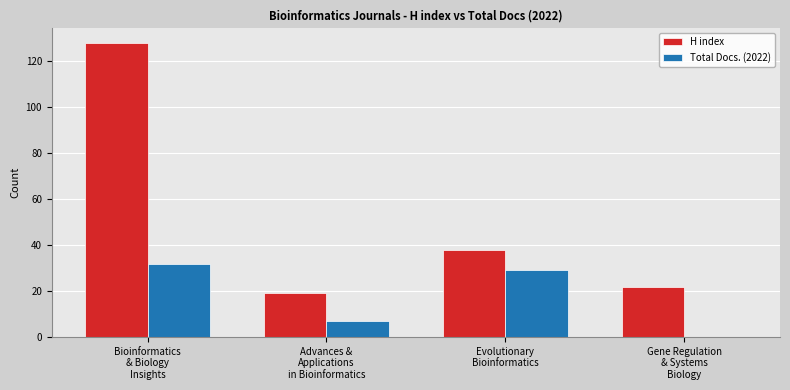

What is the highest value of the Total Docs. (2022) series?

32